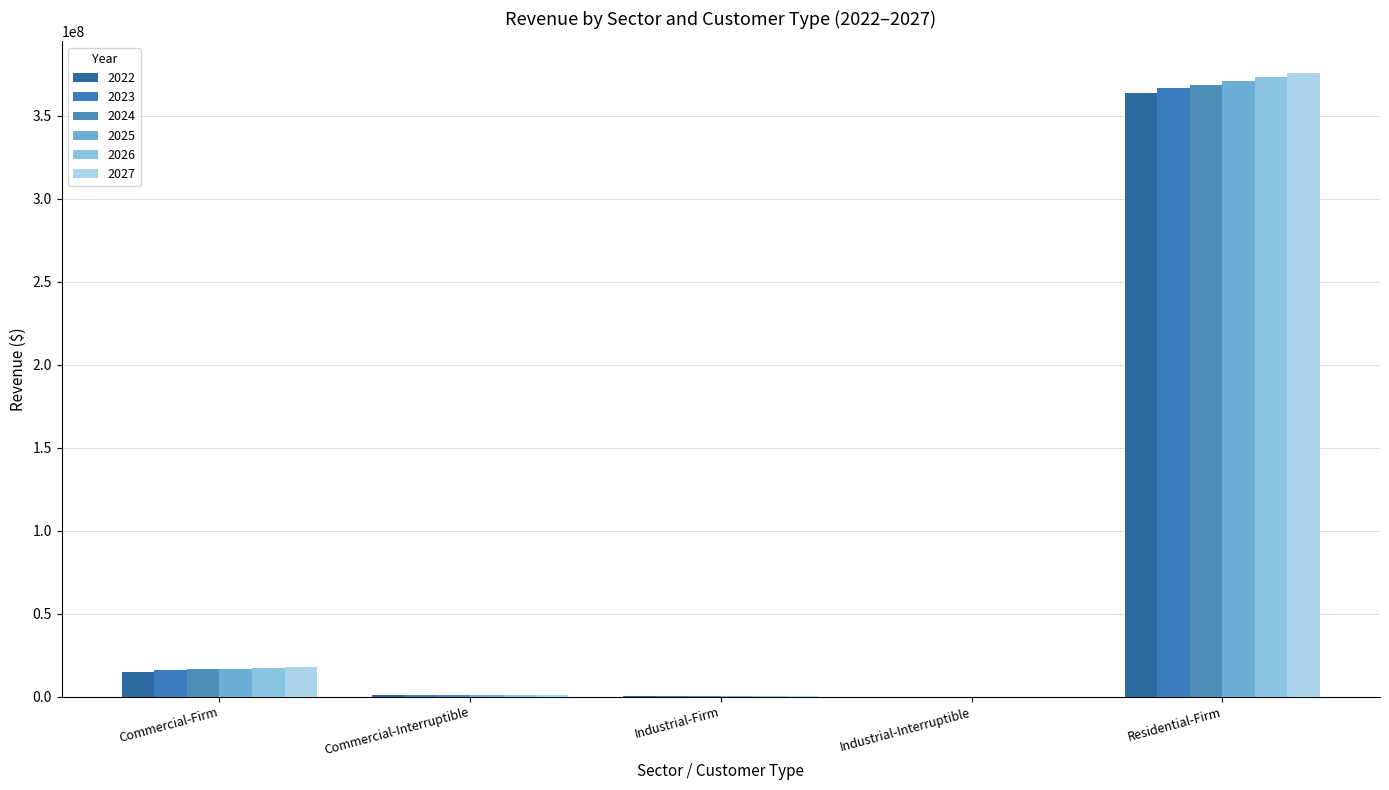

What are all the series names shown in the legend?

2022, 2023, 2024, 2025, 2026, 2027